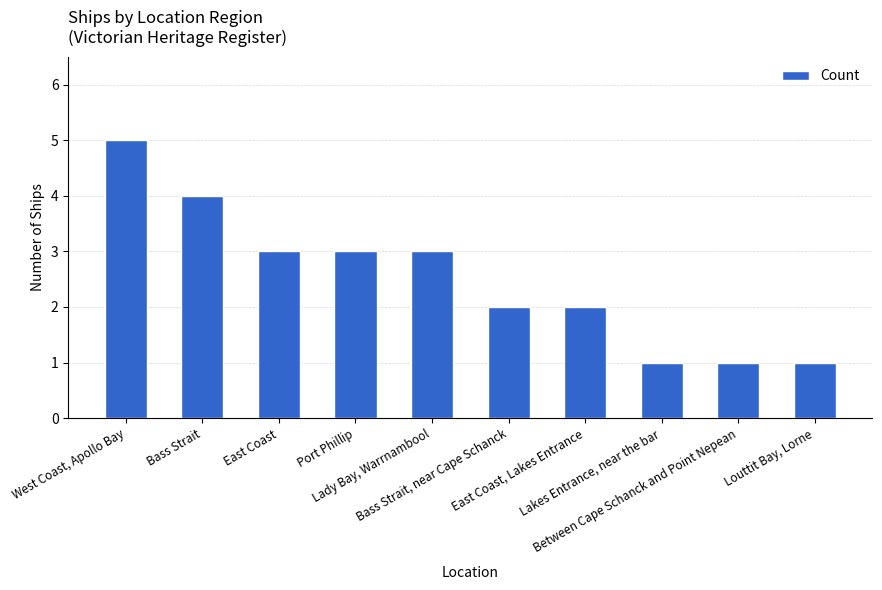

True or false: the data shows 5 at West Coast, Apollo Bay.

True